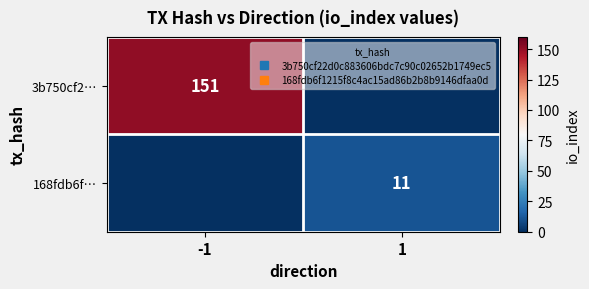

Which category has the highest value in the 168fdb6f… series?

1